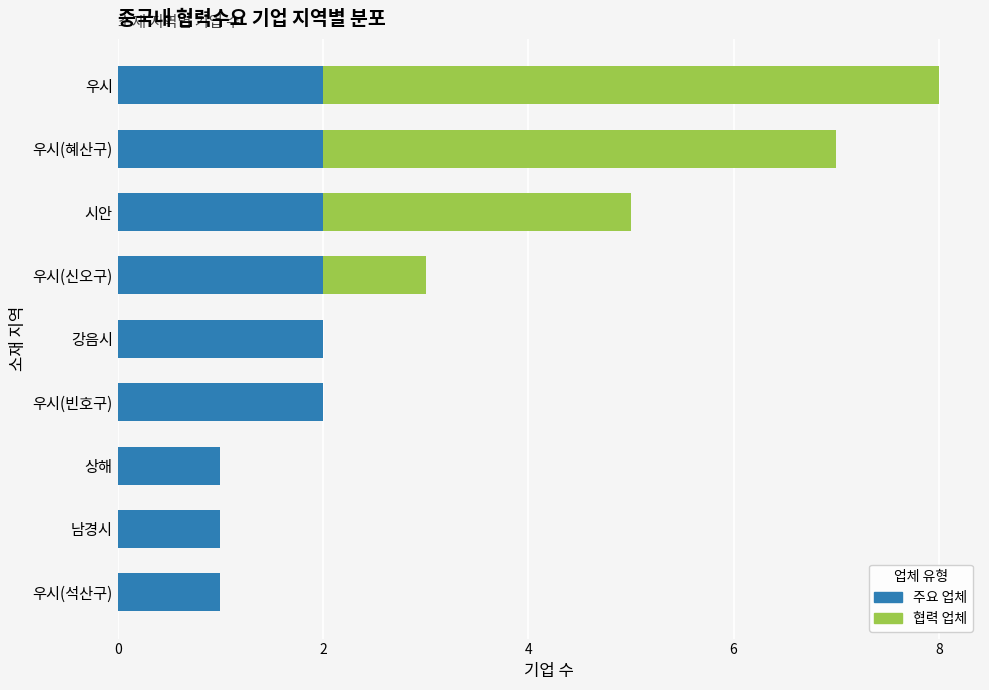

At which category is the sum across all series the highest?

우시